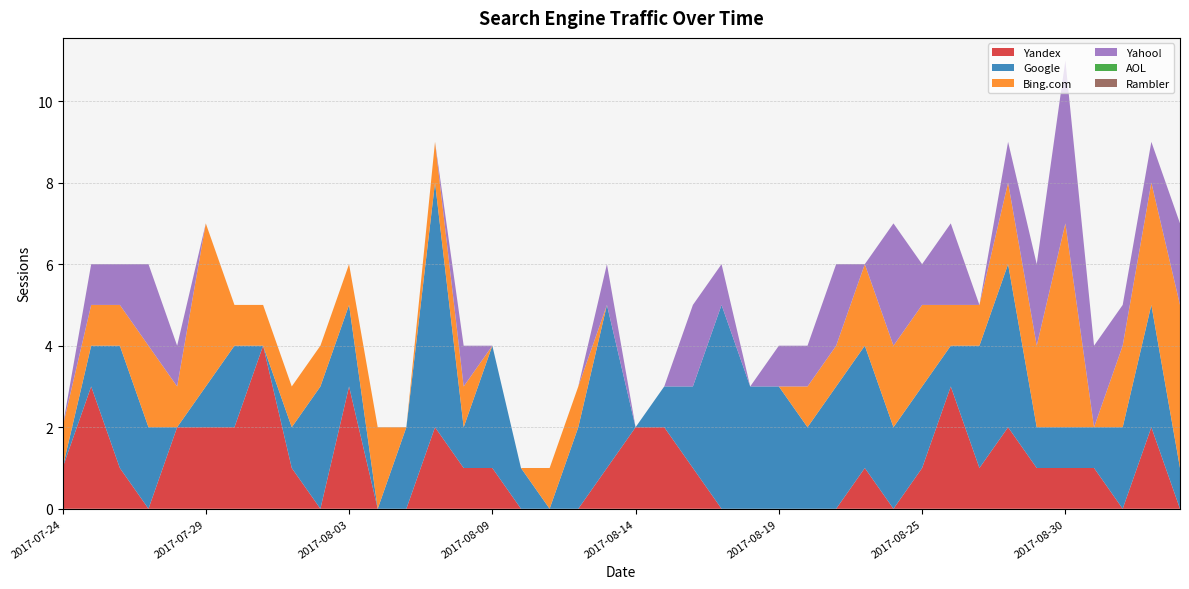

How many lines are shown in the chart?

6